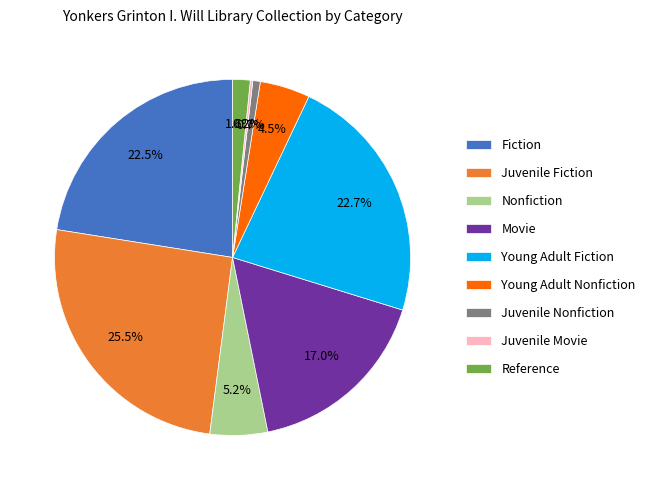

What is the ratio of the value at Young Adult Fiction to the value at Movie?

1.3